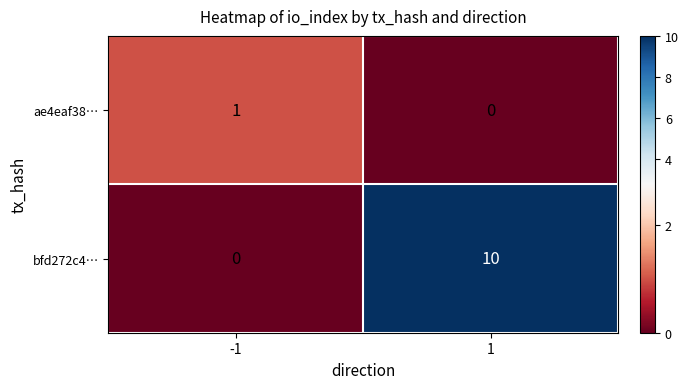

Reading left to right, what are all the values shown in this chart?

ae4eaf38…: 1	0
bfd272c4…: 0	10